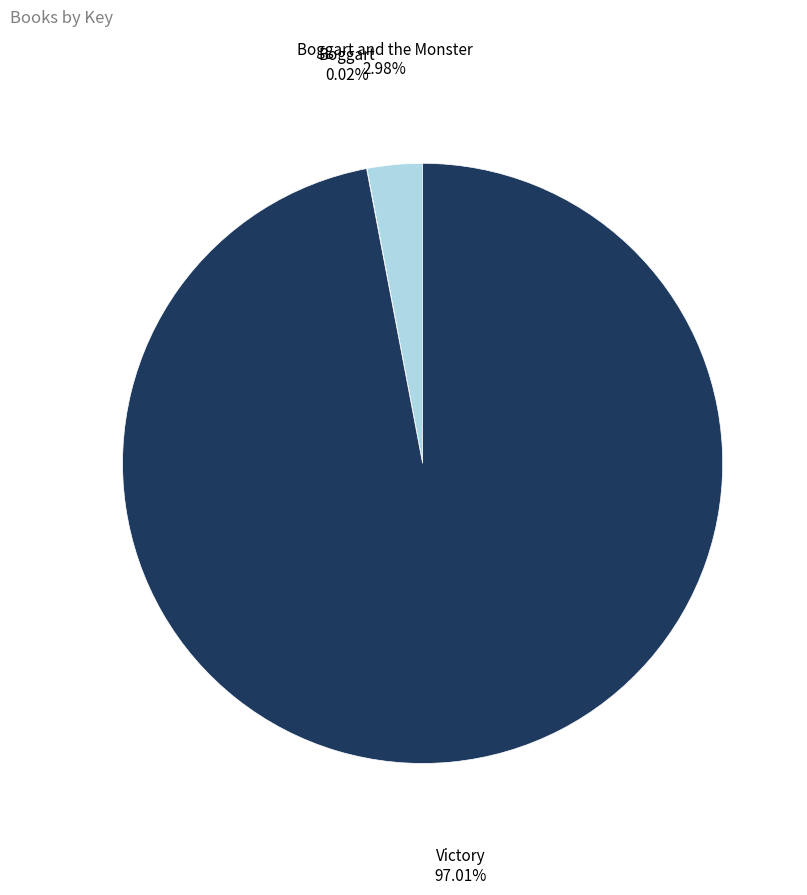

Which slice is the largest?

Victory